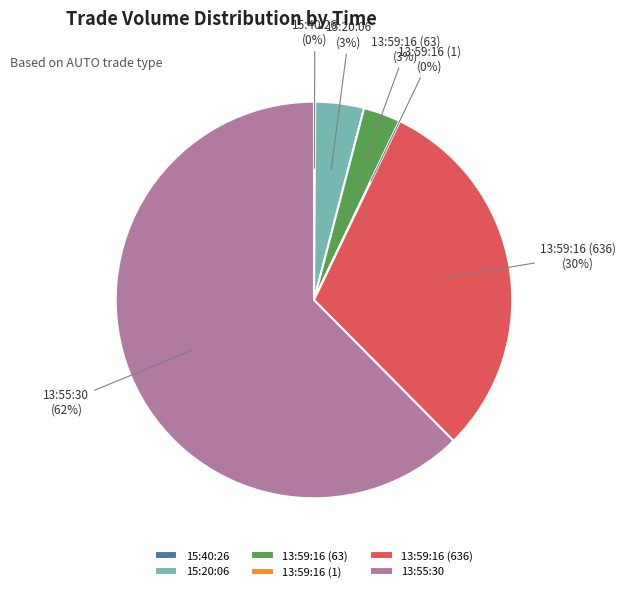

To the nearest percent, what is the difference between the 13:59:16 (63) and 15:20:06 slice percentages?

1%